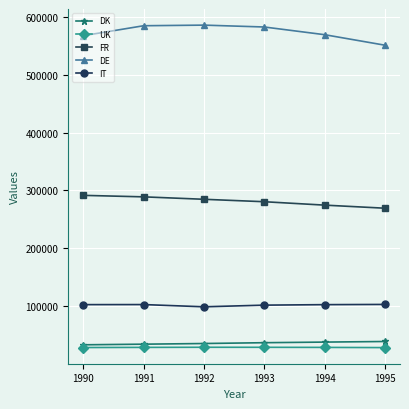

The value of DK at 1991 is 34840. True or false?

True